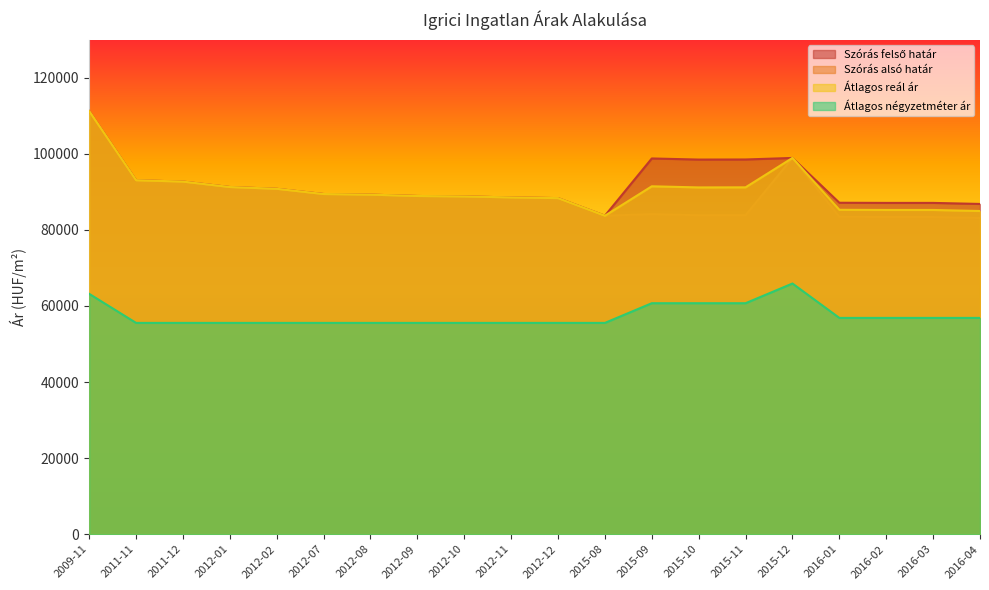

What is the difference between the highest and lowest values at 2012-07?

33881